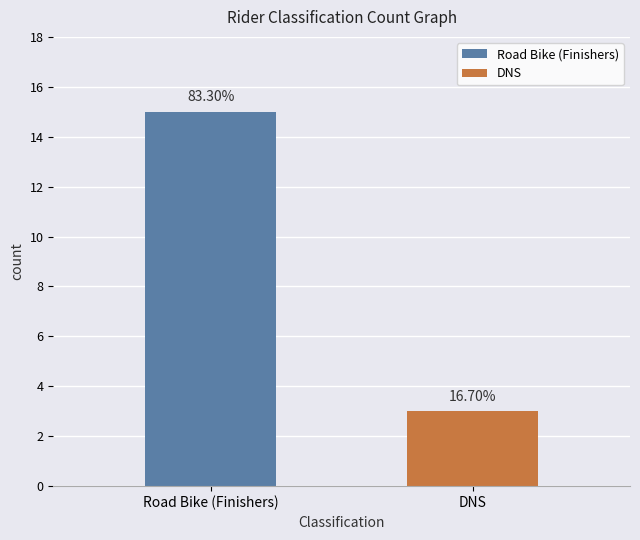

How many bars are there in total?

2